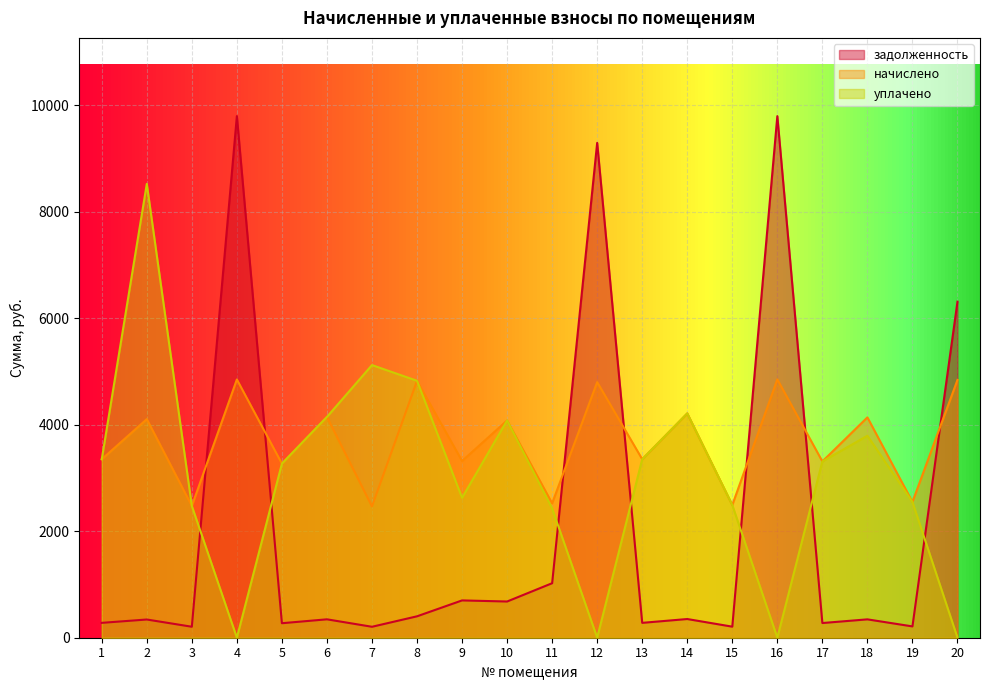

Reading right to left, extract all data points from this chart.

задолженность: 20=6313.8	19=212.5	18=345.0	17=276.0	16=9799.7	15=207.7	14=351.2	13=279.4	12=9297.2	11=1024.1	10=680.3	9=700.9	8=402.3	7=205.6	6=345.7	5=272.6	4=9799.7	3=206.3	2=342.2	1=279.4
начислено: 20=4843.8	19=2550.2	18=4140.0	17=3312.0	16=4854.1	15=2492.3	14=4214.5	13=3353.4	12=4802.4	11=2525.4	10=4082.0	9=3320.4	8=4827.2	7=2467.4	6=4148.3	5=3270.6	4=4852.1	3=2475.7	2=4106.9	1=3353.4
уплачено: 20=0.0	19=2550.2	18=3795.0	17=3312.0	16=0.0	15=2492.3	14=4214.5	13=3353.4	12=0.0	11=2428.6	10=4082.0	9=2628.7	8=4827.2	7=5122.6	6=4148.3	5=3270.6	4=0.0	3=2475.7	2=8526.2	1=3353.4